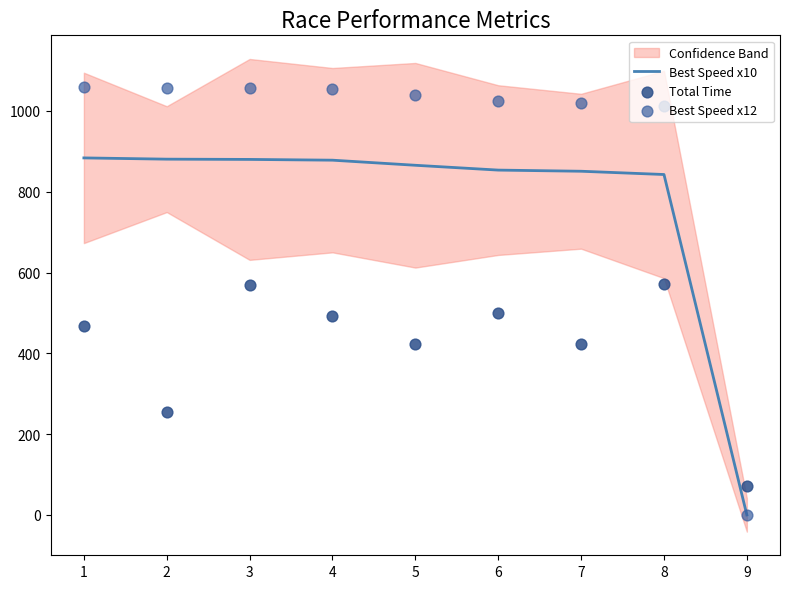

Which series has the largest Y range (max minus min)?

Best Speed x12